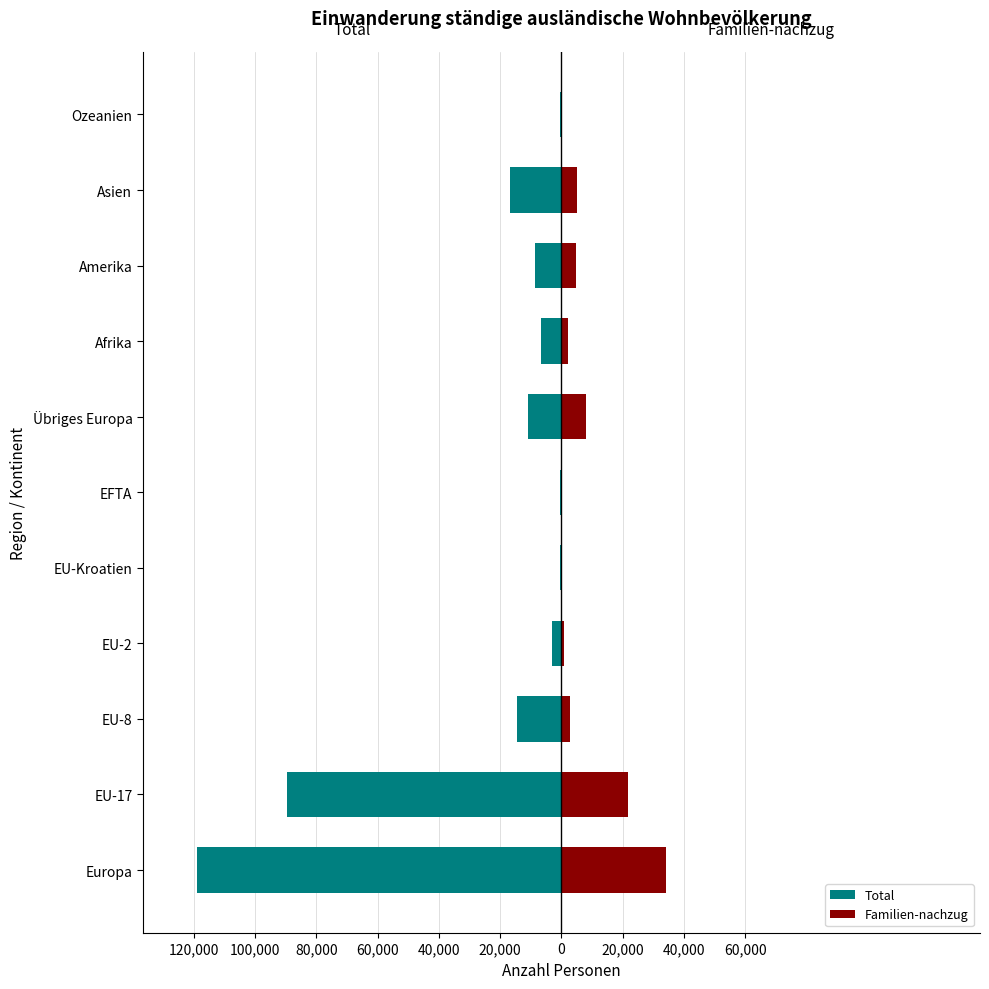

Reading left to right, what are all the values shown in this chart?

Total: -118752	-89541	-14396	-2980	-485	-365	-10985	-6539	-8535	-16745	-555
Familien-nachzug: 33996	21813	2897	897	319	86	7984	2292	4882	4927	298